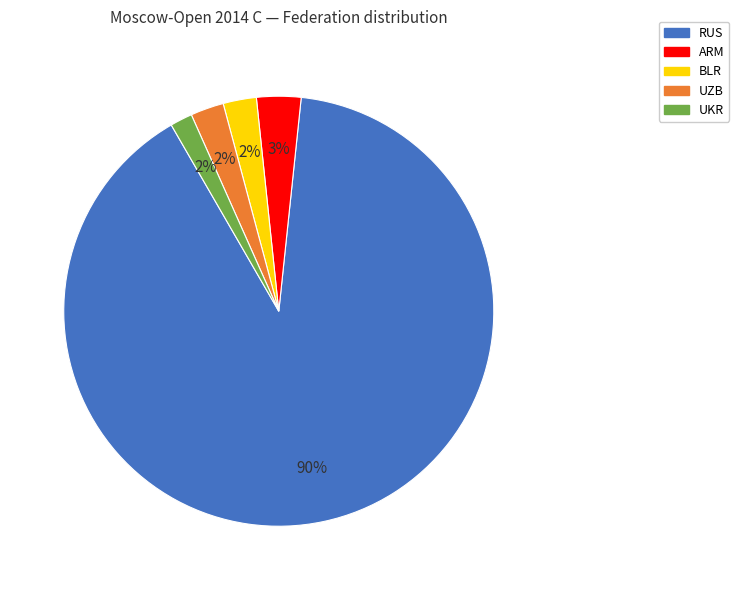

Is the sum of UZB and ARM greater than half?

No